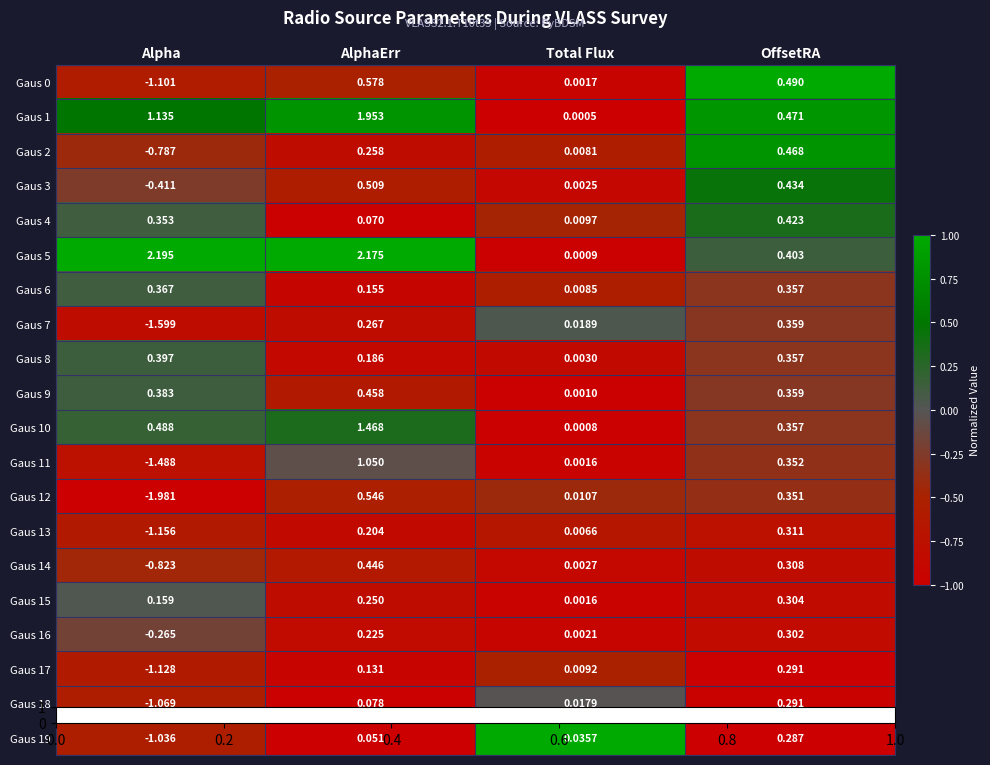

Rank the categories by Gaus 6 value from highest to lowest.

Alpha, OffsetRA, AlphaErr, Total Flux